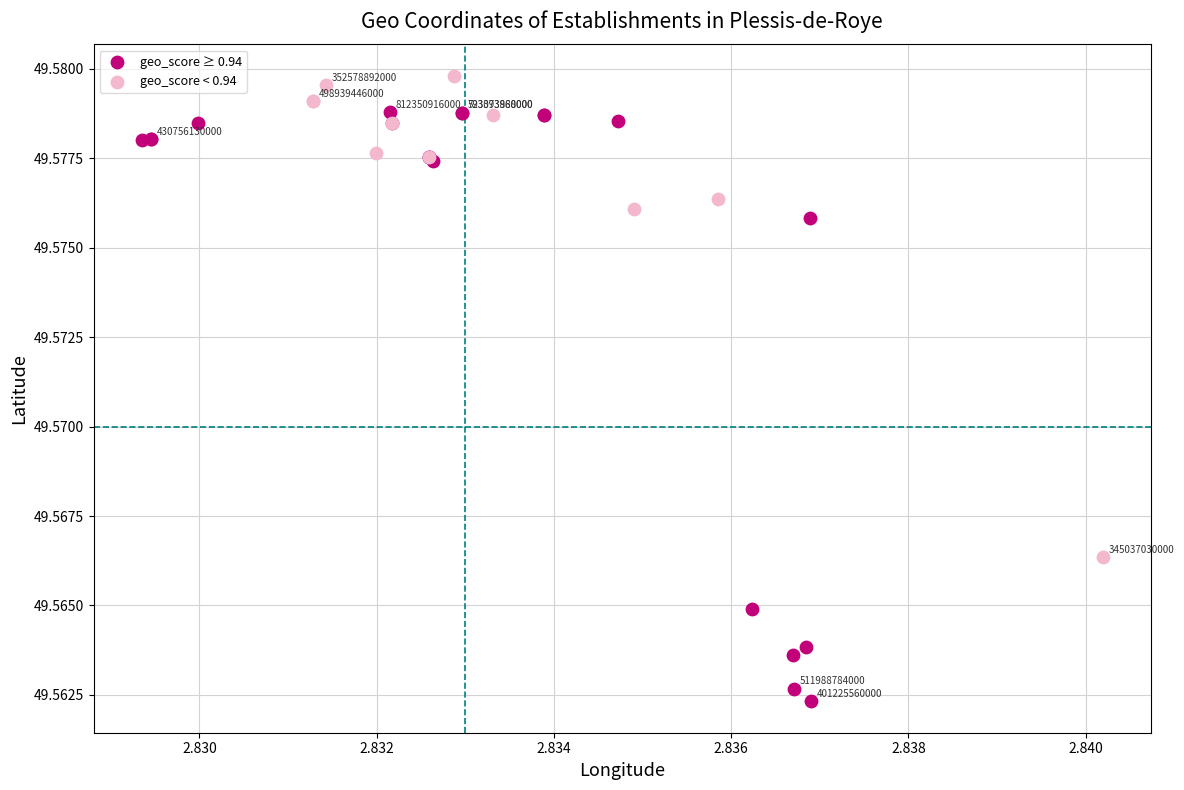

Which series contains the highest Y value?

geo_score < 0.94